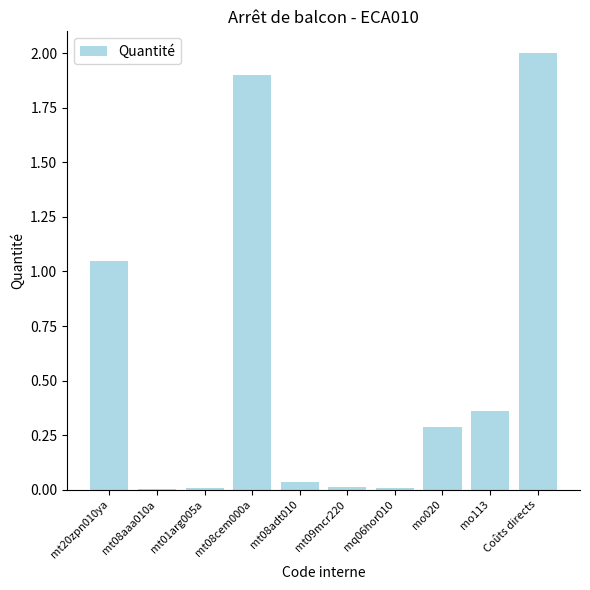

What is the change in value from mo020 to Coûts directs?

+1.7